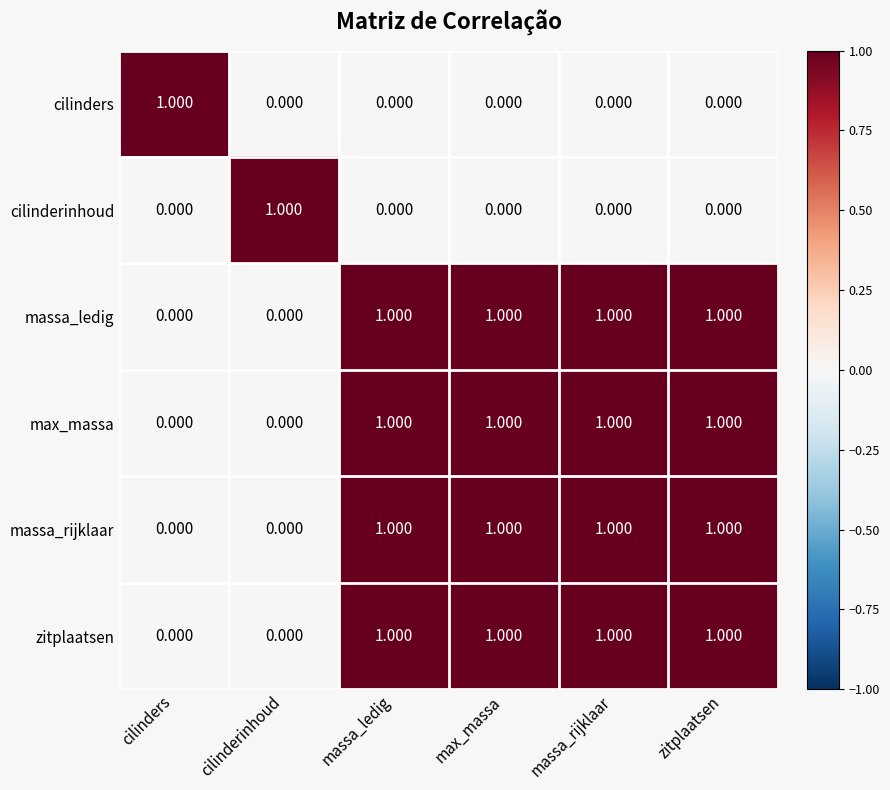

Which category has the highest value in the cilinderinhoud series?

cilinderinhoud